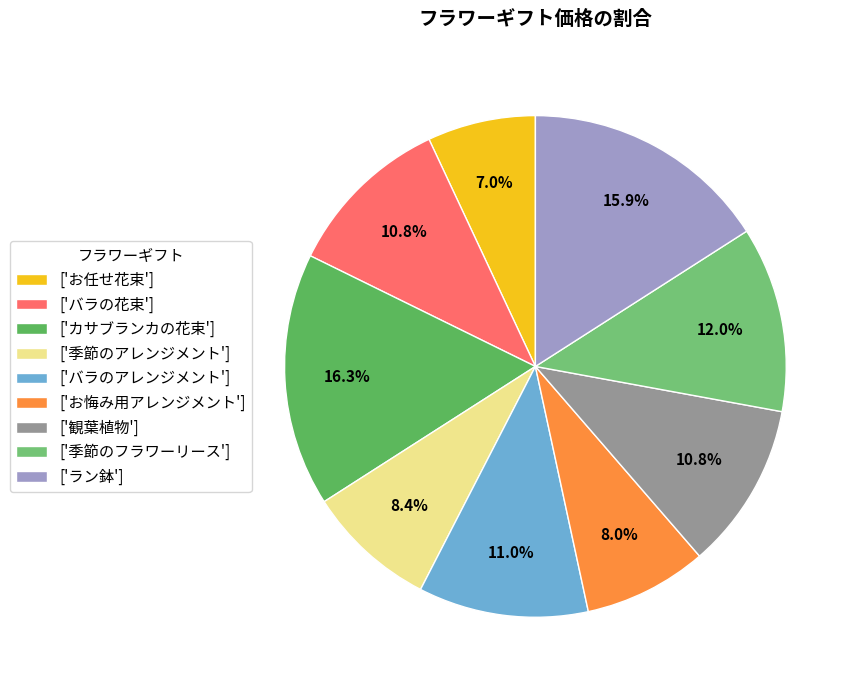

How many slices are in this pie chart?

9